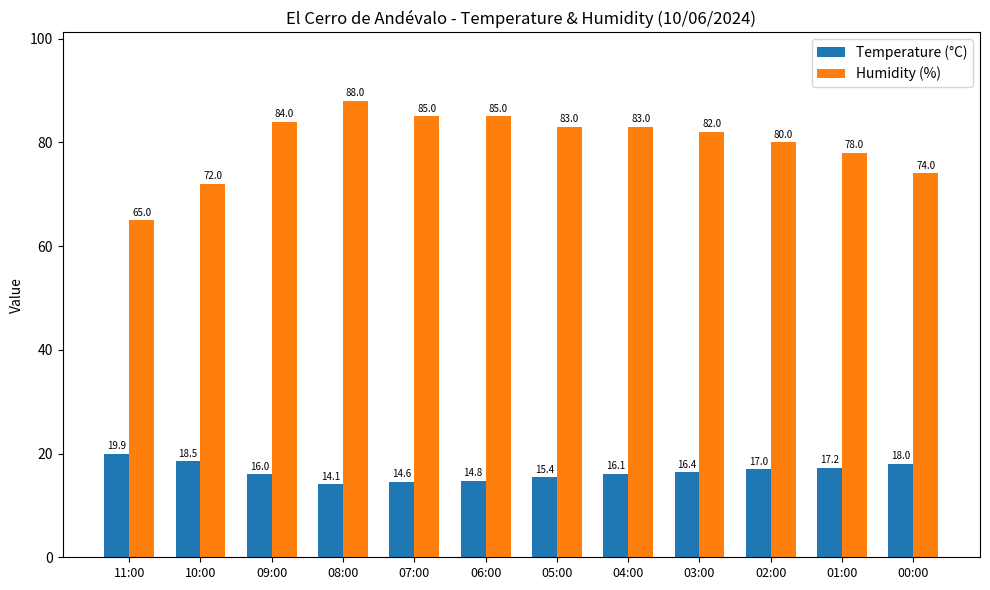

Between 09:00 and 04:00, which series saw the biggest shift?

Humidity (%)